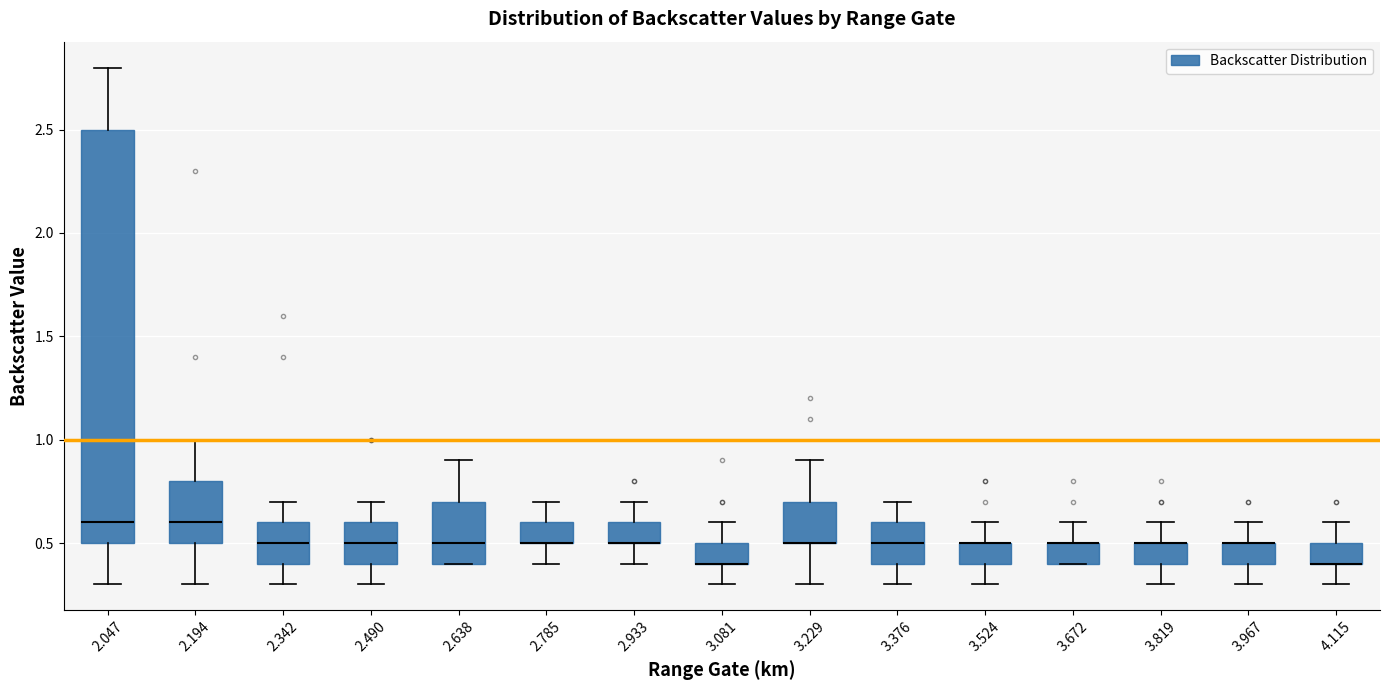

Comparing the boxes themselves (not the whiskers), which one is the tallest?

2.047